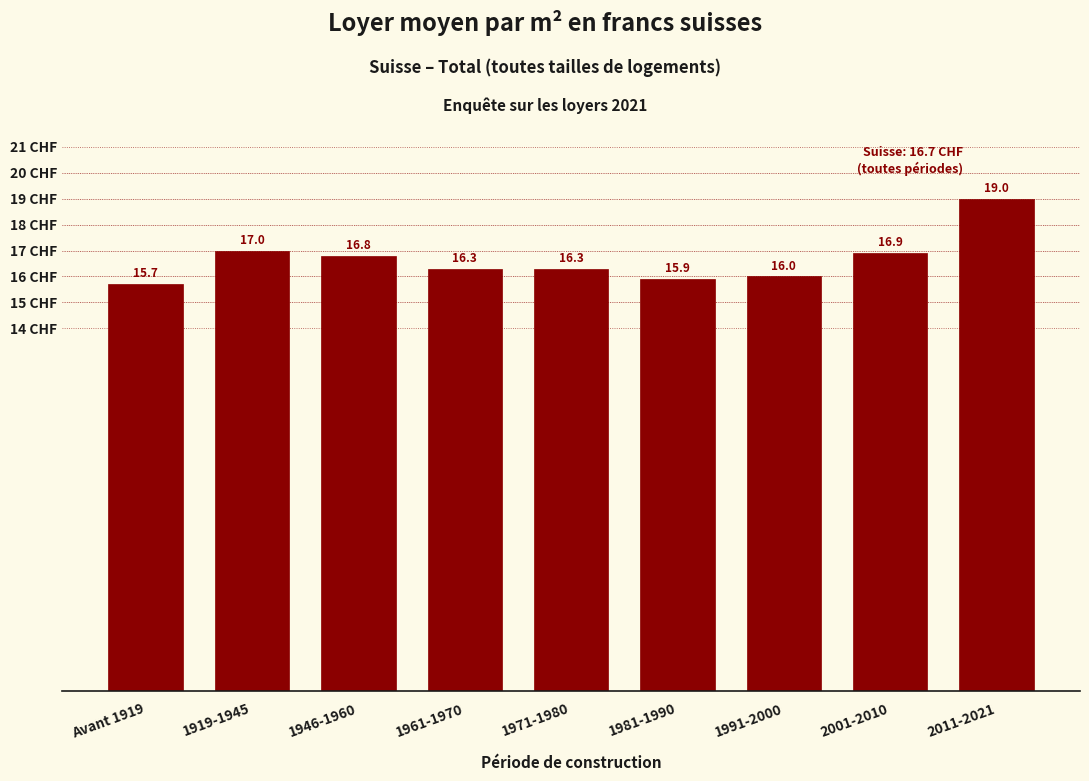

Reading left to right, extract all data points from this chart.

15.7	17.0	16.8	16.3	16.3	15.9	16.0	16.9	19.0